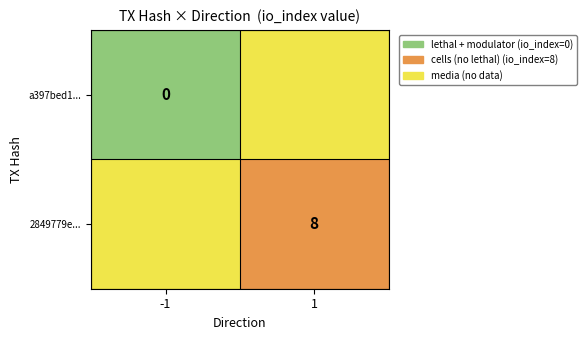

Is the value of a397bed1... at -1 greater than the value of 2849779e... at 1?

No